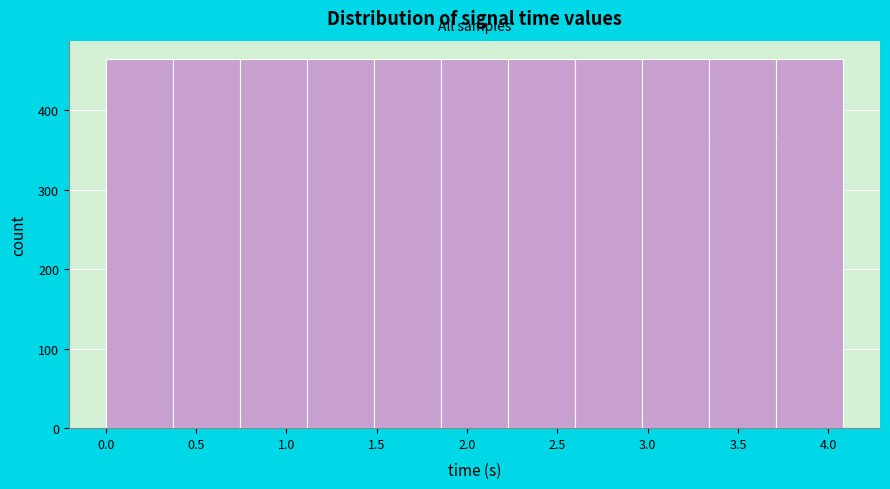

Reading left to right, list every bar in this chart as the range it spans on the x-axis followed by its height. Neither the bar edges nor the heights are printed on the chart, so give them approximately, as read against the axes.

0.00 to 0.35: 460
0.35 to 0.75: 460
0.75 to 1.10: 460
1.10 to 1.50: 460
1.50 to 1.85: 460
1.85 to 2.25: 460
2.25 to 2.60: 460
2.60 to 2.95: 460
2.95 to 3.35: 460
3.35 to 3.70: 460
3.70 to 4.10: 460